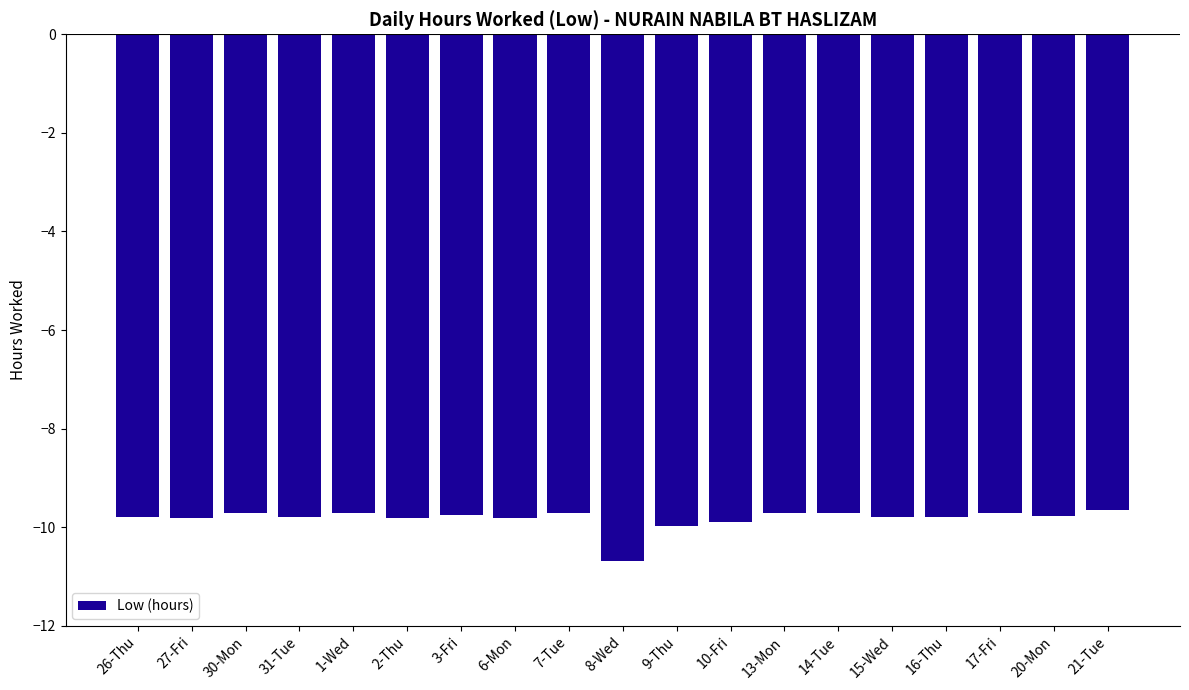

What position from the right is 1-Wed?

15